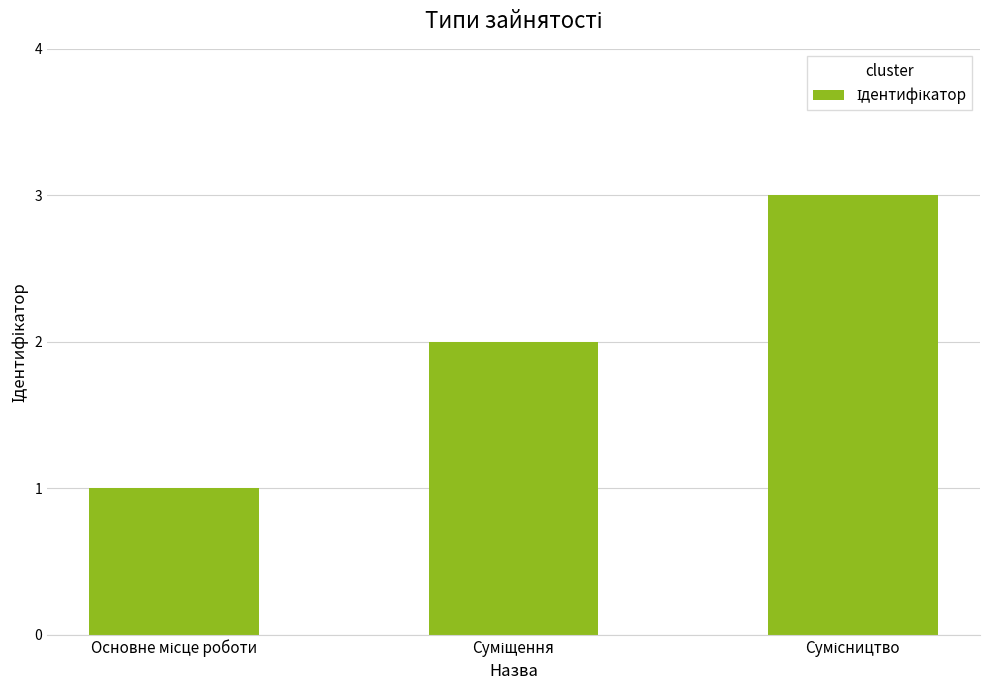

What is the maximum value shown in the chart?

3